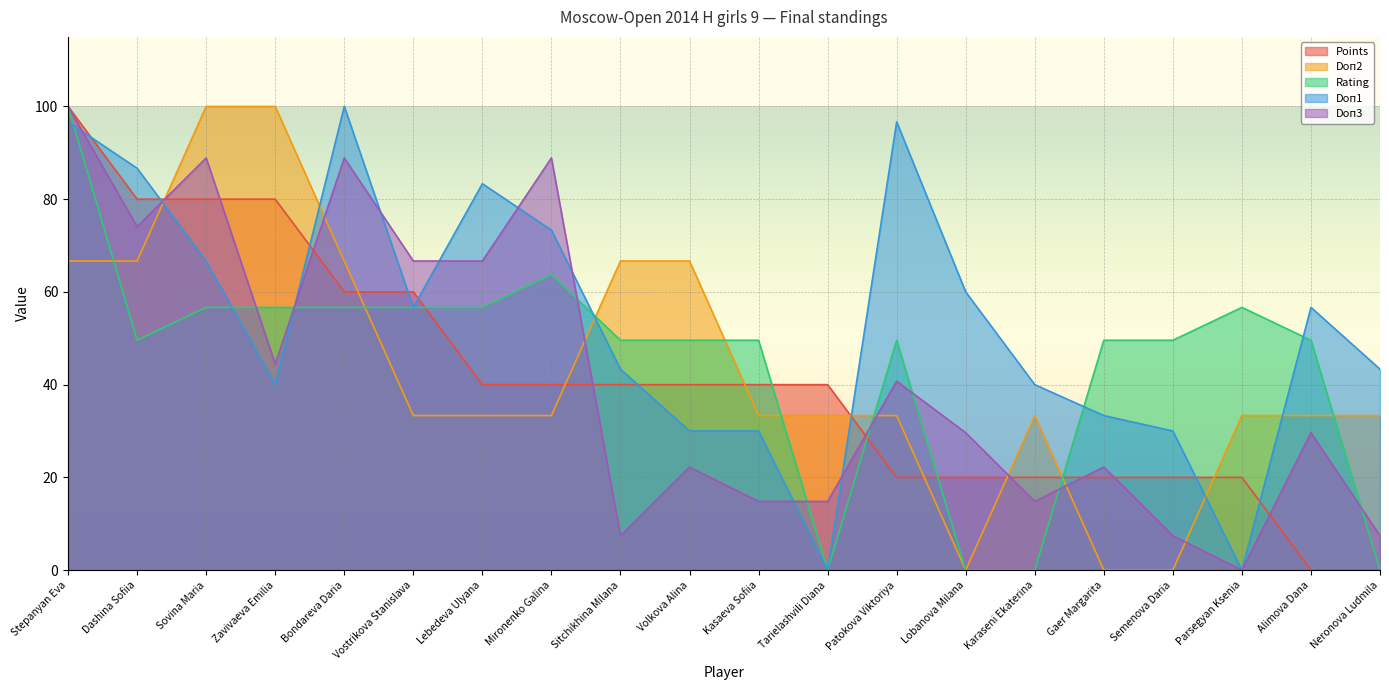

True or false: Points and Doп1 intersect in this chart.

True